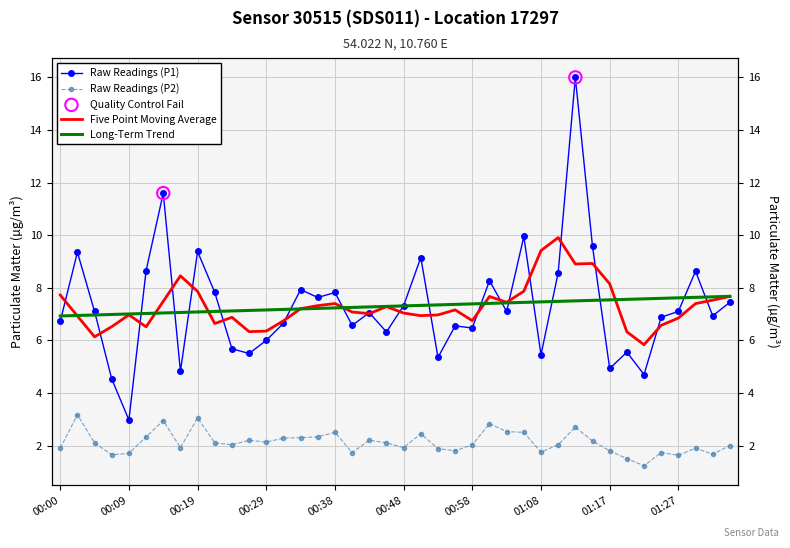

What is the total value across all series at 00:09?

4.7